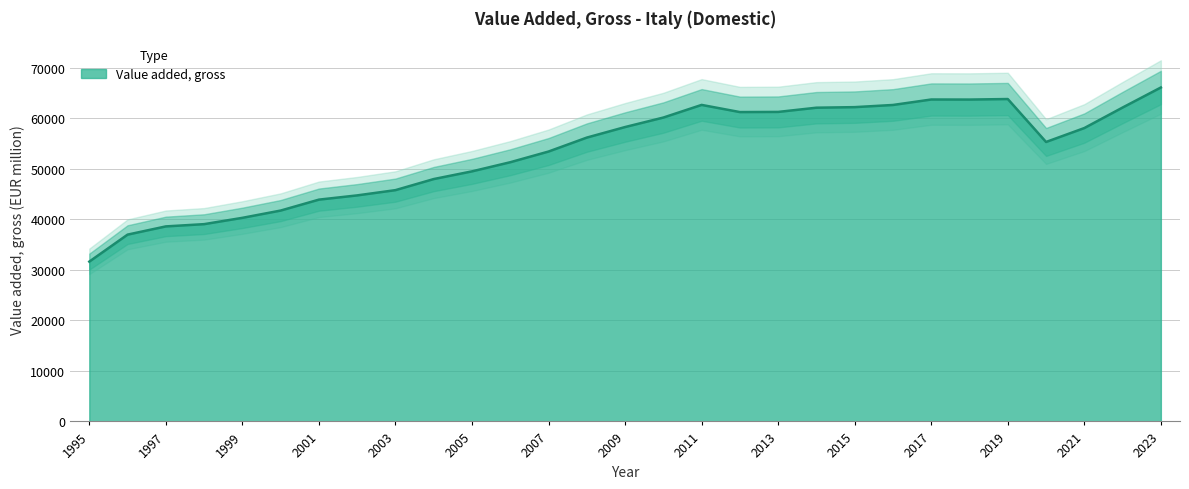

What is the ratio of the value at 2023 to the value at 2021?

1.1